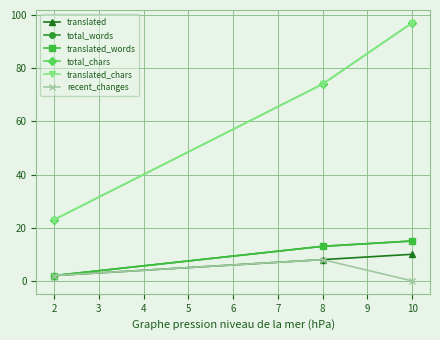

Does the chart have visible grid lines?

Yes